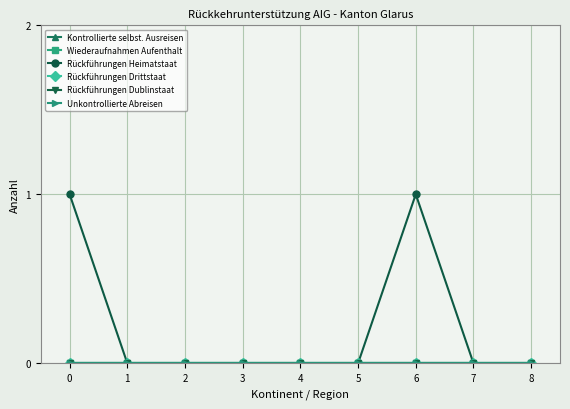

Which series changed the most between 5 and 7?

Kontrollierte selbst. Ausreisen